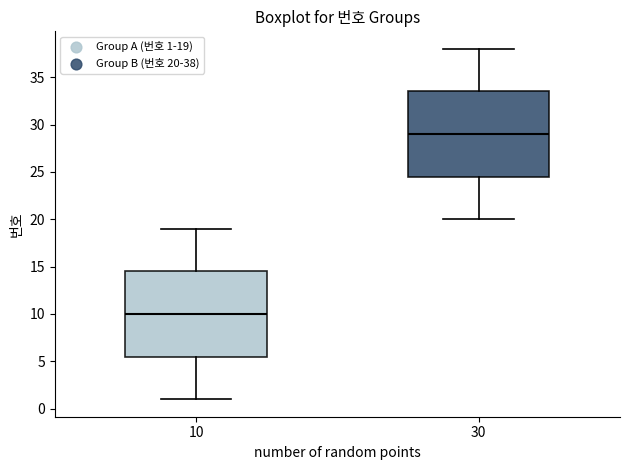

Which box has the lowest median line?

10